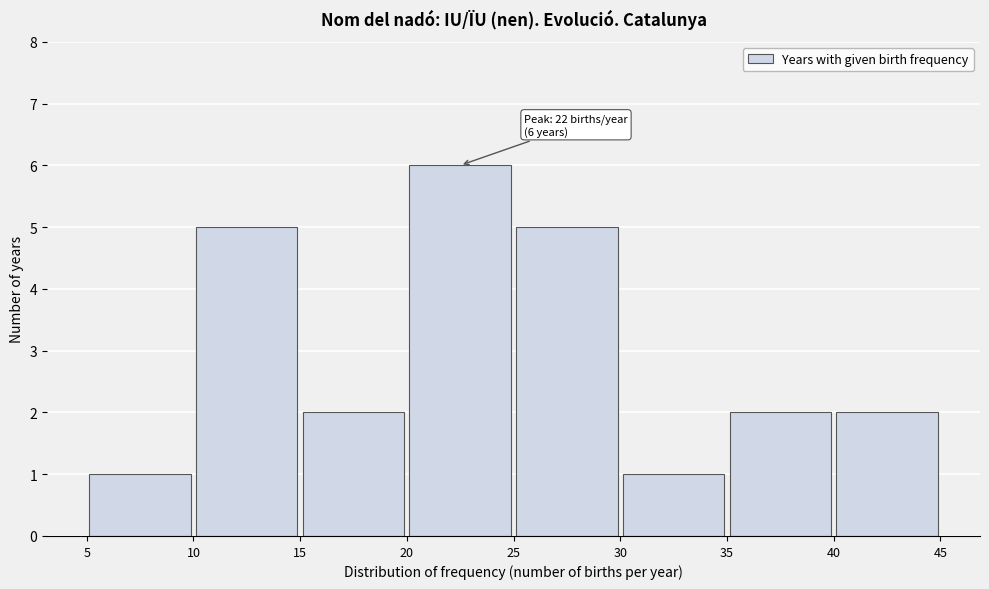

Over which range of the x-axis is the bar tallest?

20 to 25